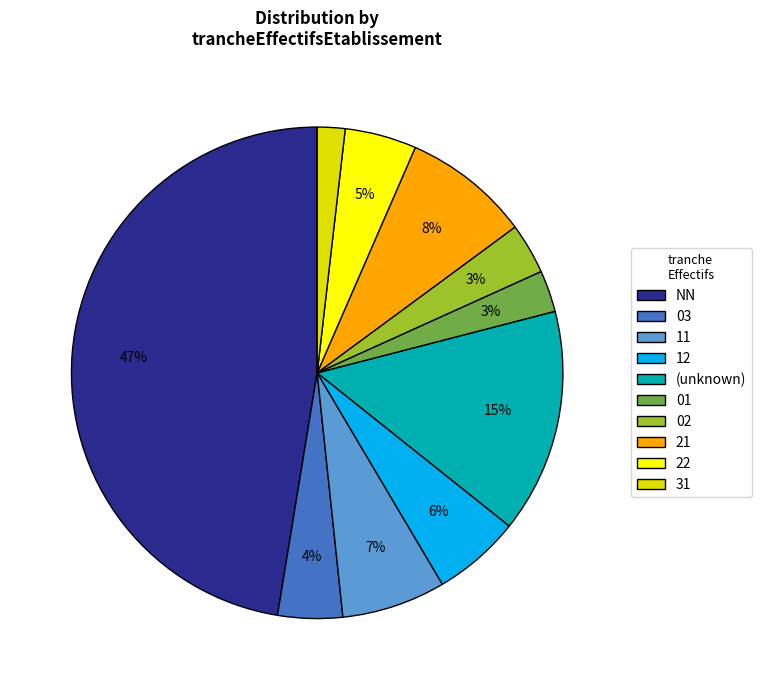

Is the sum of 01 and 22 greater than half?

No